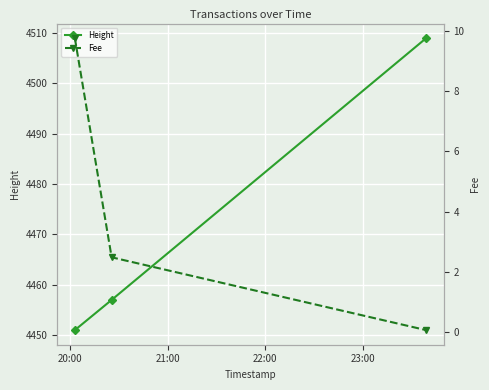

What is the maximum value for Height?

4509